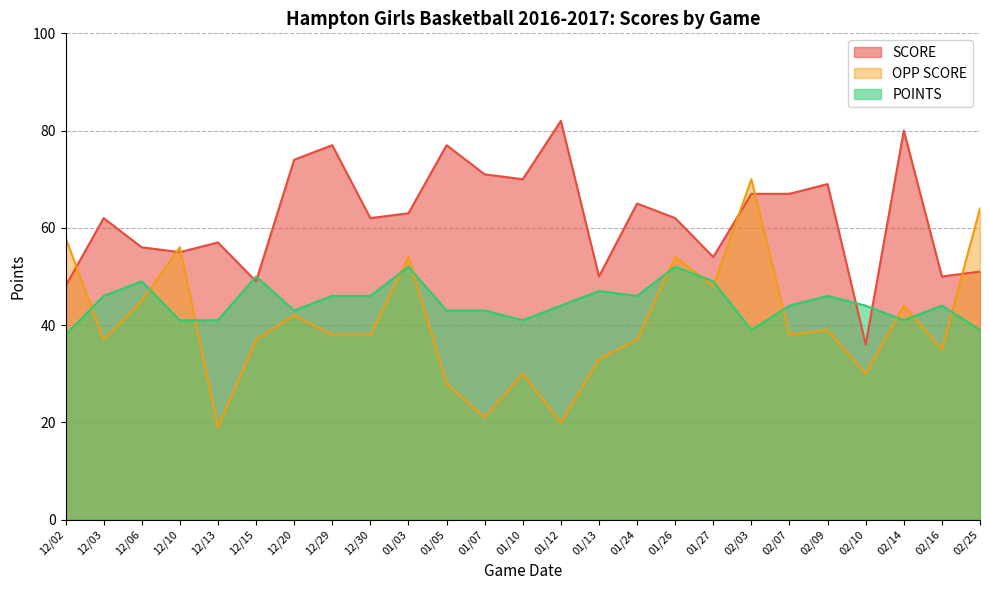

Is it true that POINTS equals 64 at 02/09?

False